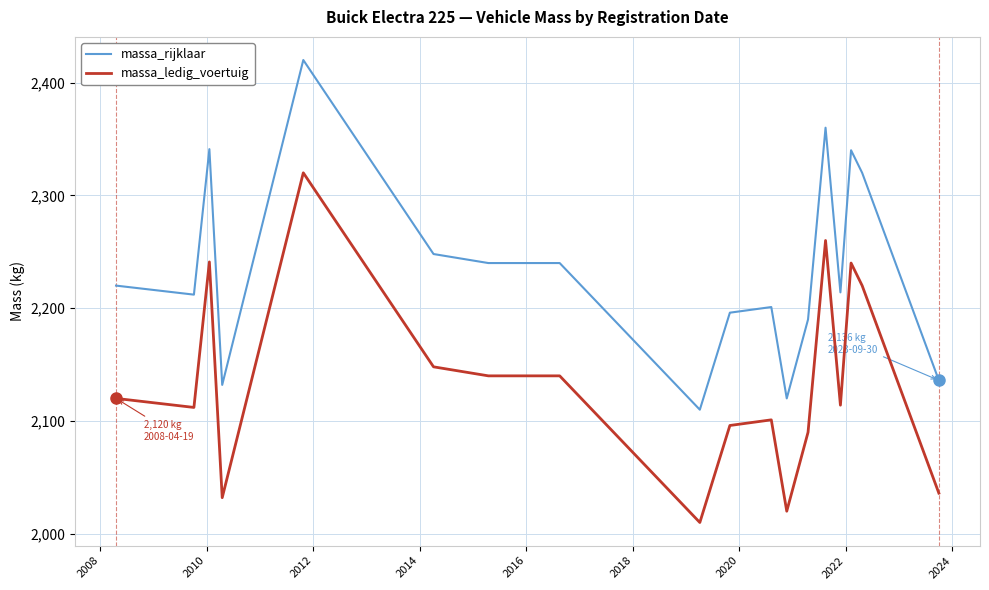

Rank the series by their maximum value, from highest to lowest.

massa_rijklaar, massa_ledig_voertuig